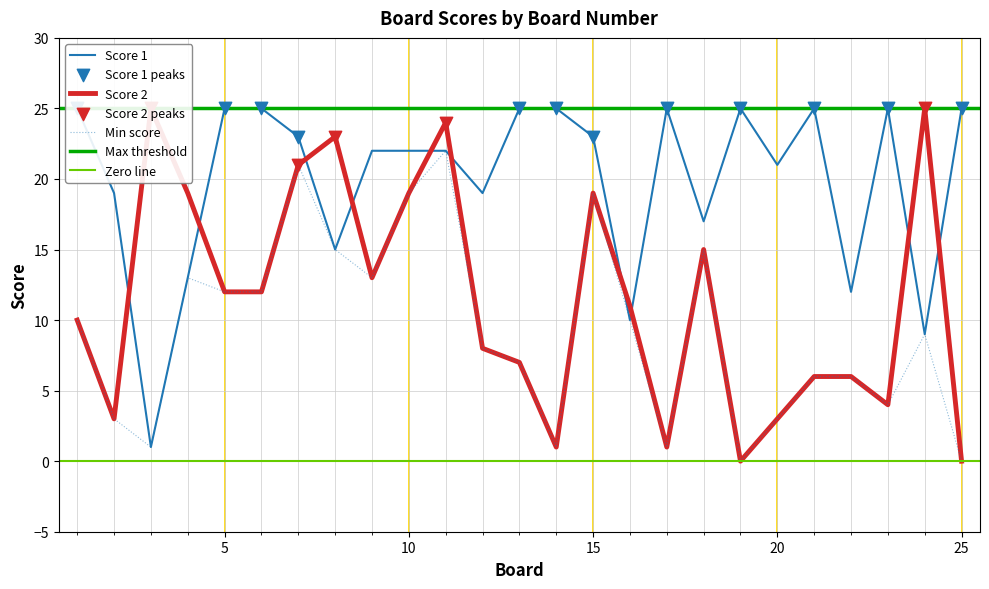

What is the highest value of the Min score series?

22